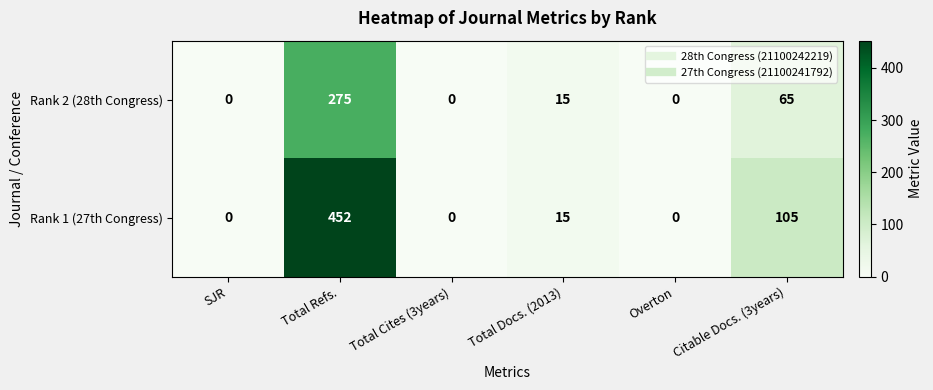

What is the highest value of the Rank 1 (27th Congress) series?

452